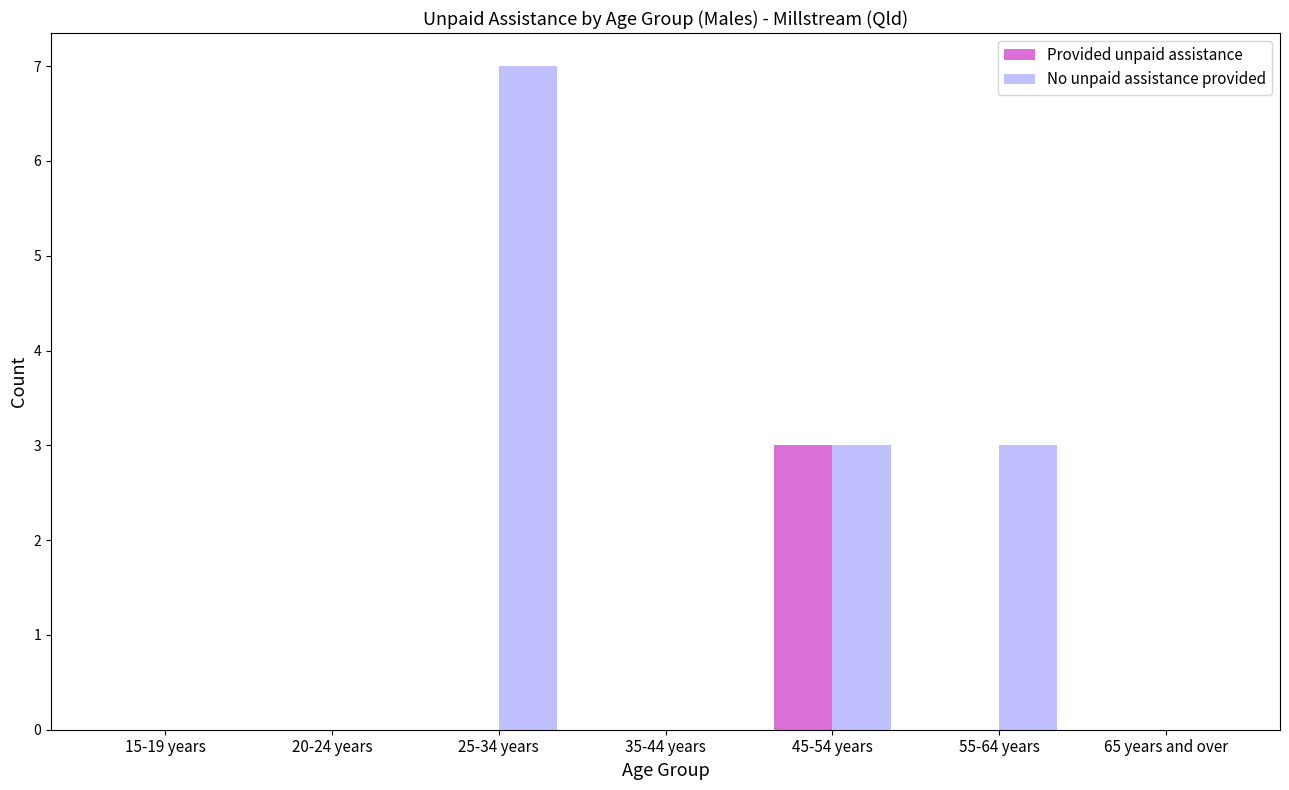

Is it true that No unpaid assistance provided equals 0 at 20-24 years?

True